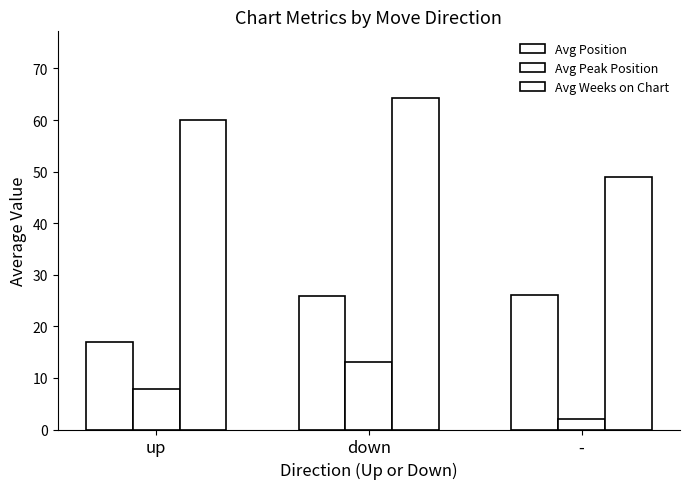

Where does the Avg Weeks on Chart series first go above 59?

up